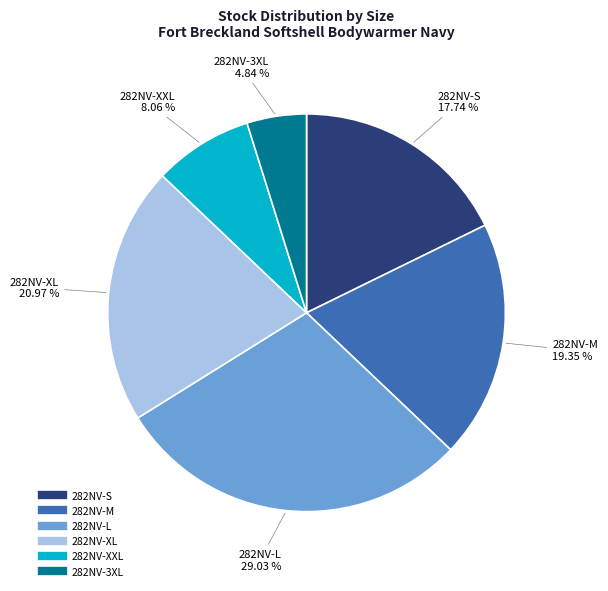

Between 282NV-S and 282NV-M, which is larger?

282NV-M